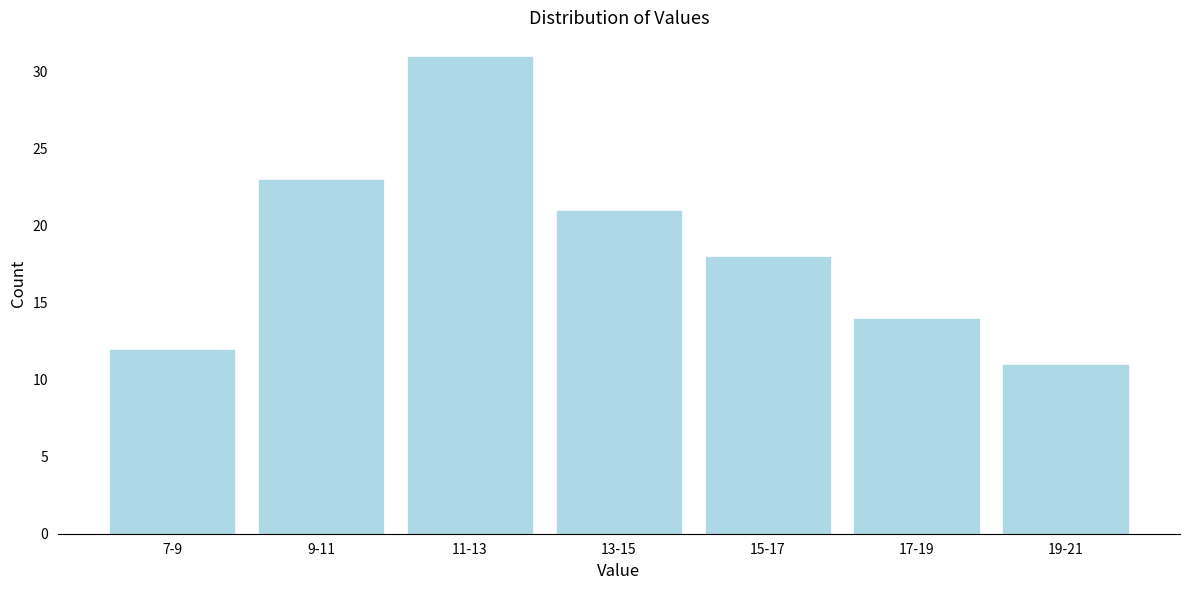

Reading left to right, list all the values displayed in this chart.

7-9=12	9-11=23	11-13=31	13-15=21	15-17=18	17-19=14	19-21=11